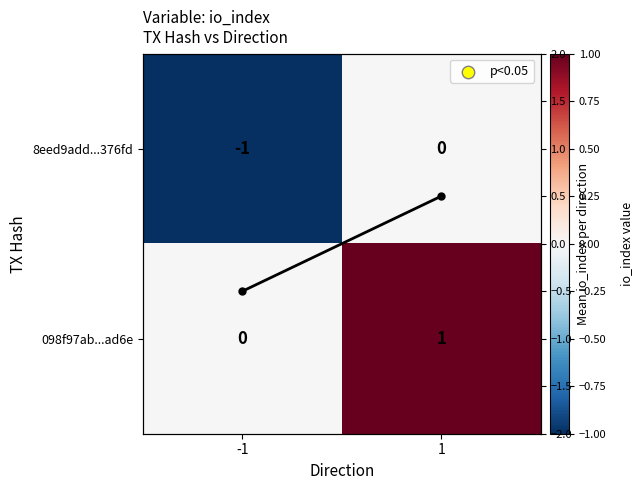

Which label corresponds to the smallest value in the chart?

-1